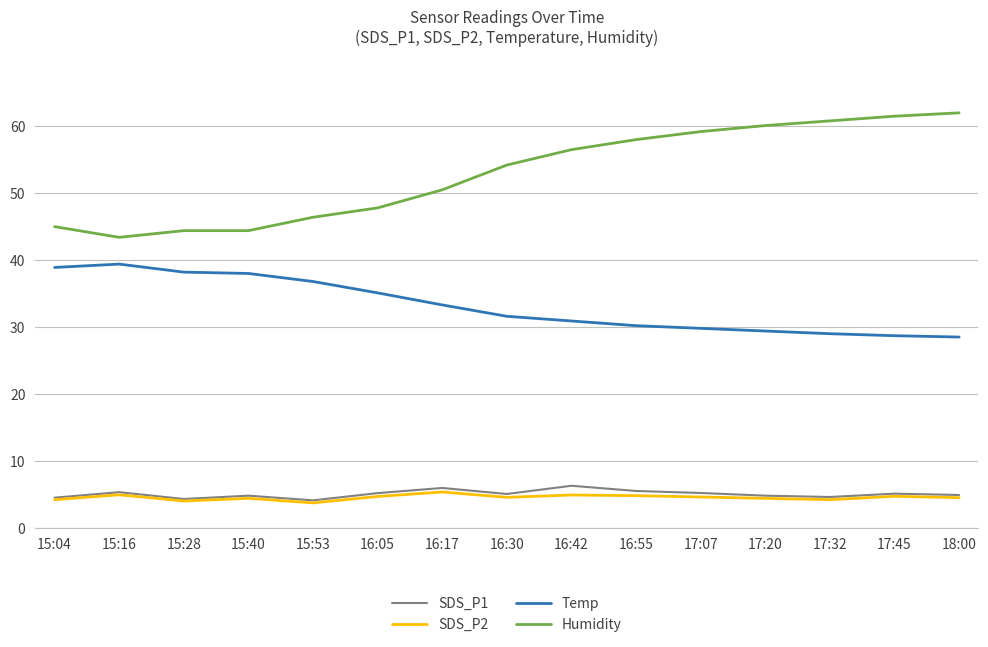

What is the minimum value shown in the chart?

3.7